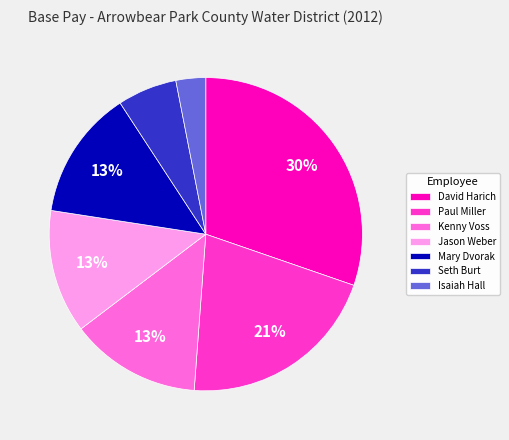

The Paul Miller slice represents 21% of the pie. True or false?

True